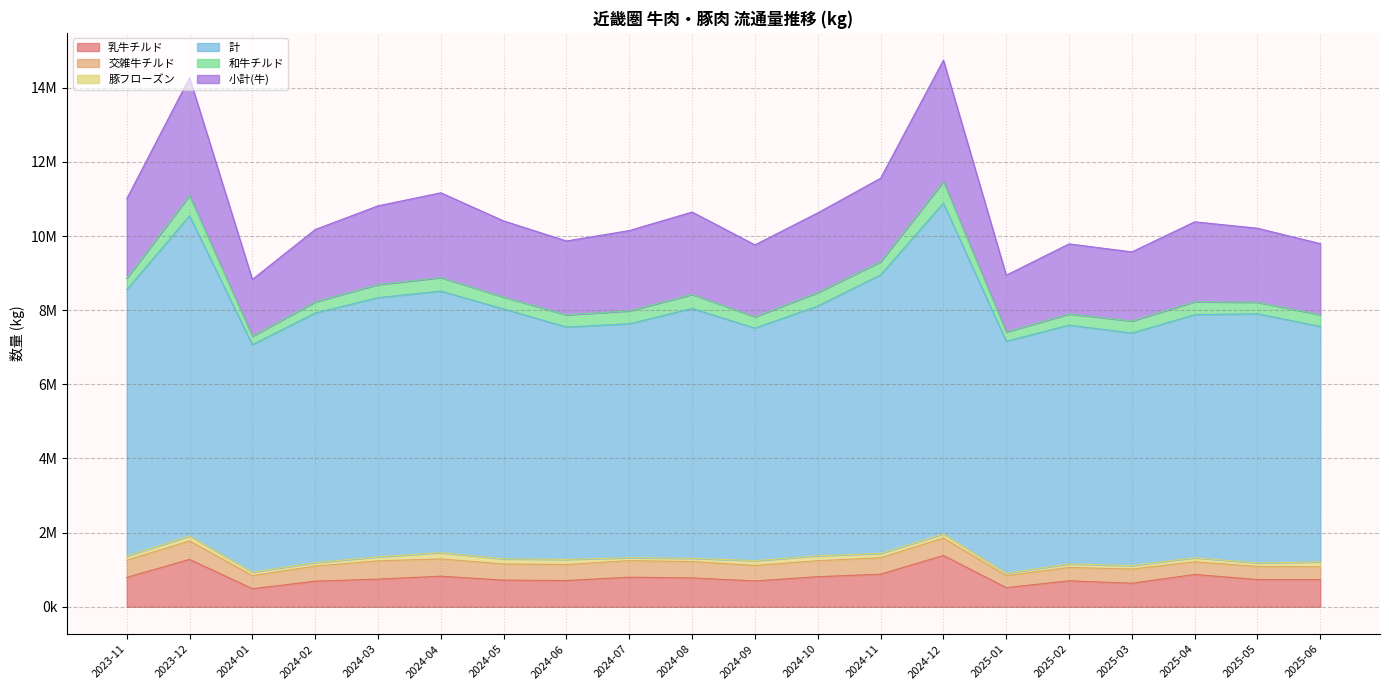

What is the difference between the maximum and minimum values in the 乳牛チルド series?

897086